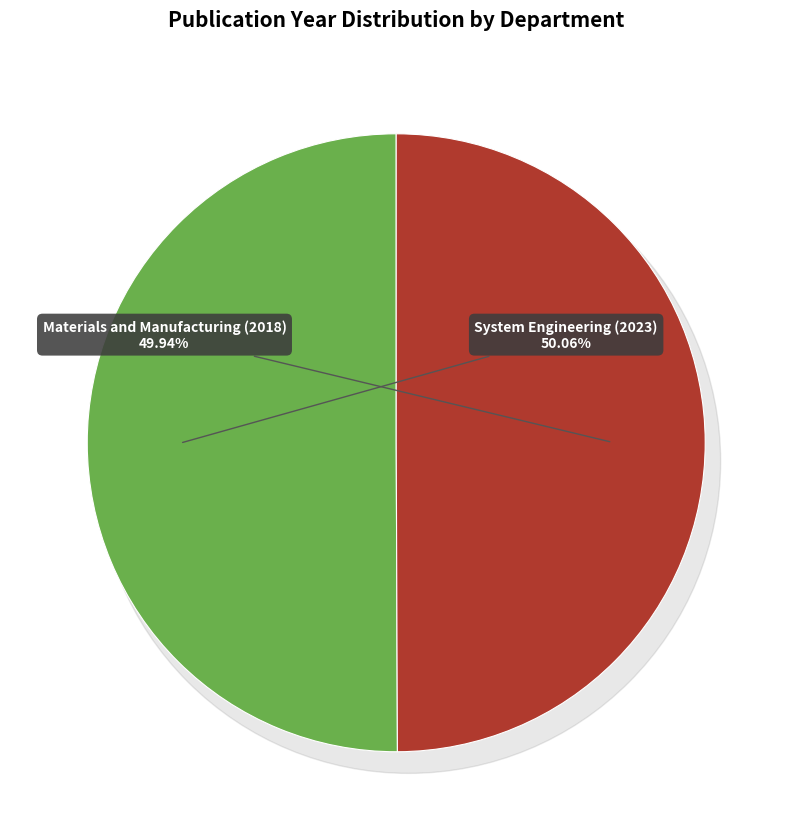

Approximately how many times larger is the value at System Engineering (2023) compared to Materials and Manufacturing (2018)?

1.0